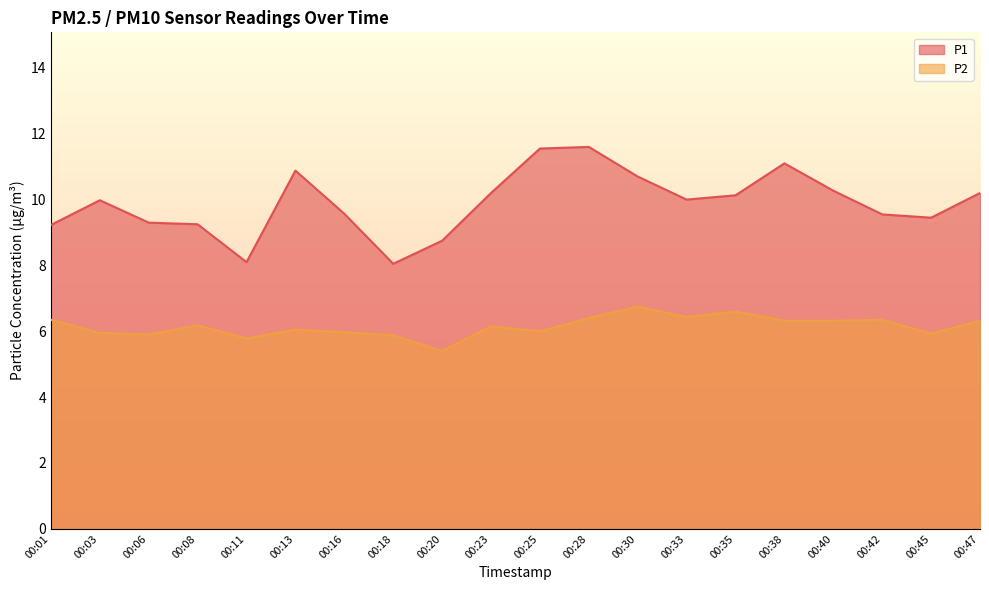

What is the difference between the P2 values at 00:06 and 00:30?

0.8